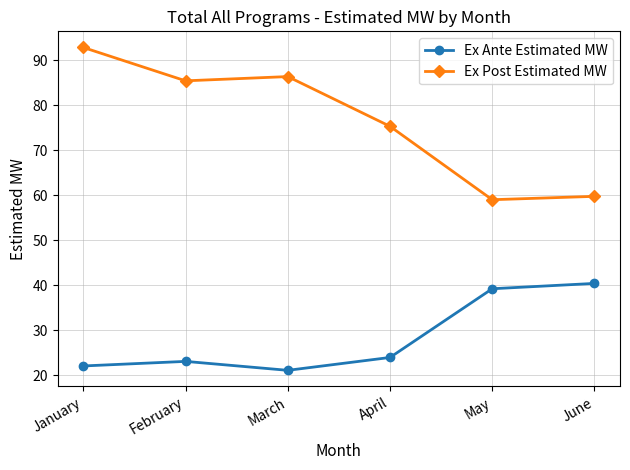

Rank the series by their average value, from lowest to highest.

Ex Ante Estimated MW, Ex Post Estimated MW